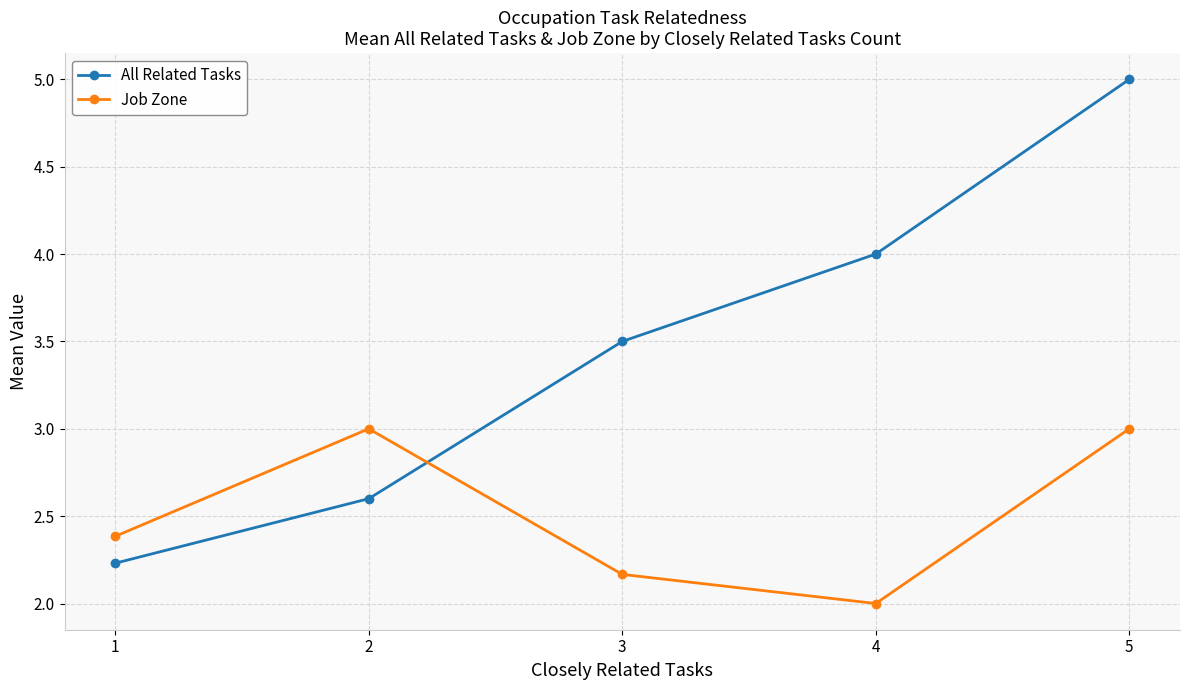

How many data points in All Related Tasks are above 3?

3